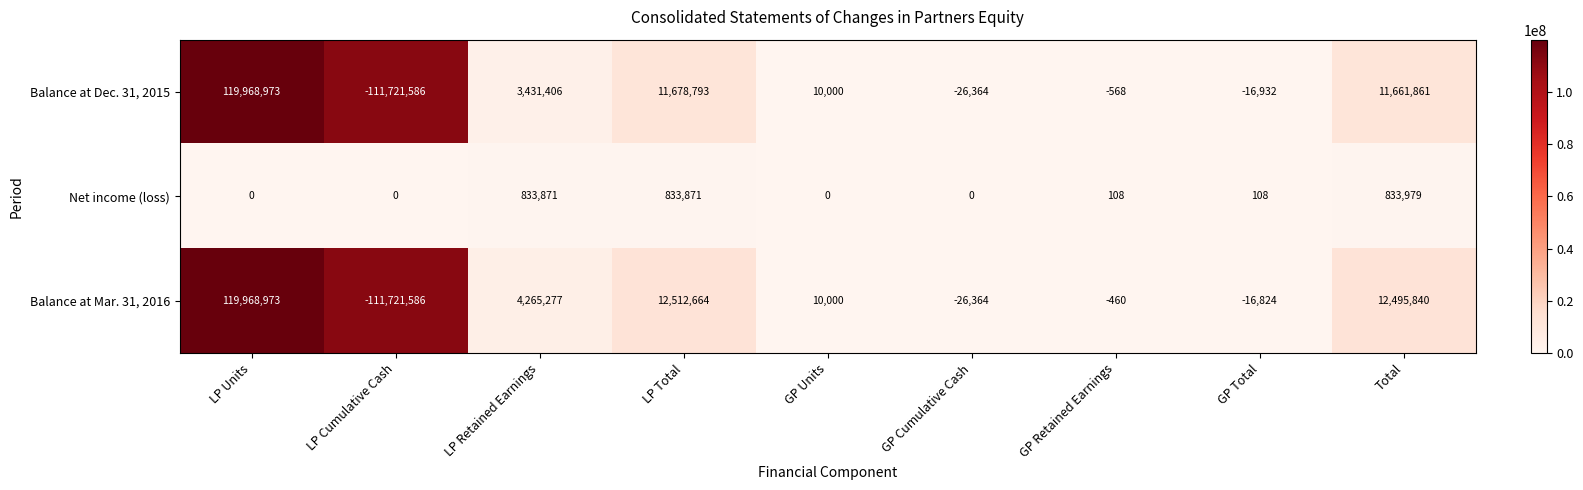

What is the difference between the maximum and second lowest values in the Net income (loss) series?

833979